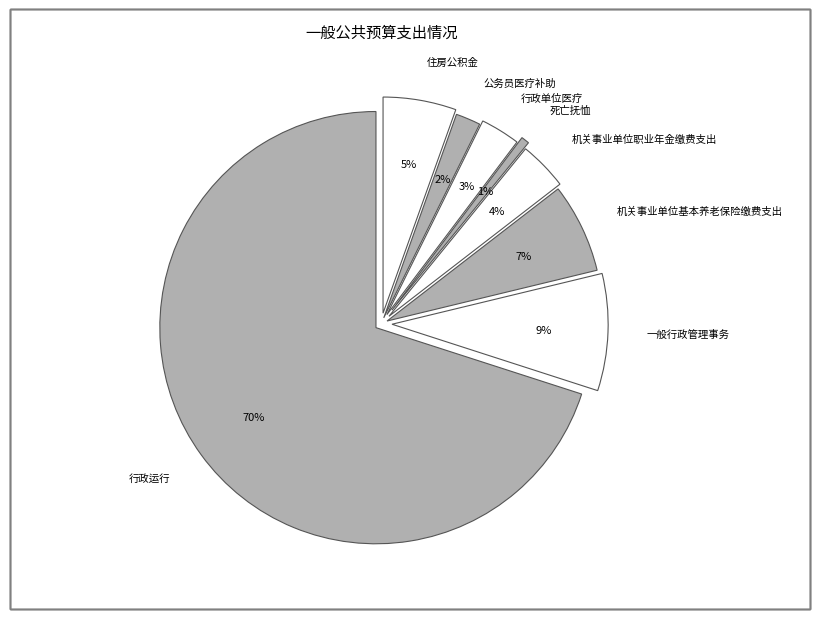

To the nearest percent, what is the difference between the 死亡抚恤 and 公务员医疗补助 slice percentages?

1%